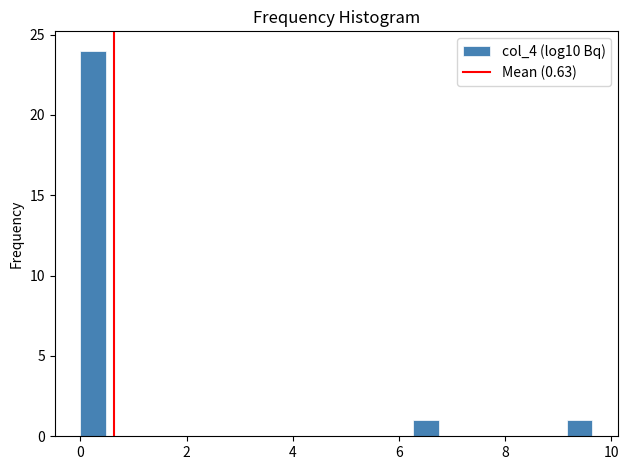

Read against the x-axis, roughly where is the centre of the tallest bar?

0.2